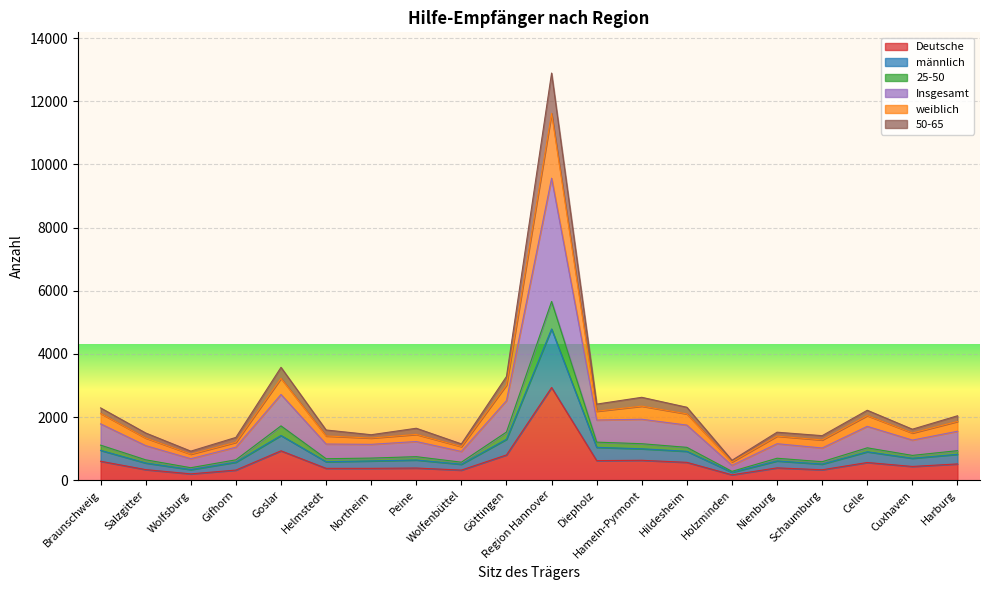

At which category is the sum across all series the highest?

Region Hannover